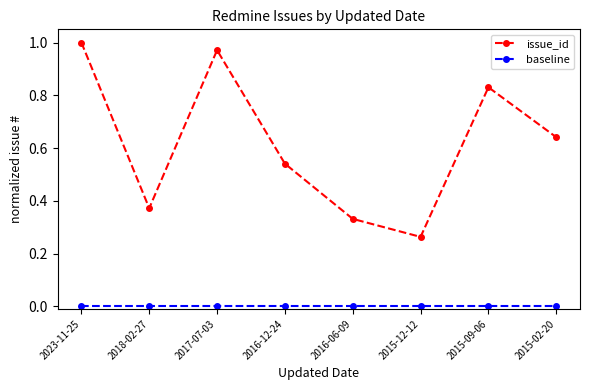

What is the label of the 2nd point from the right?

2015-09-06